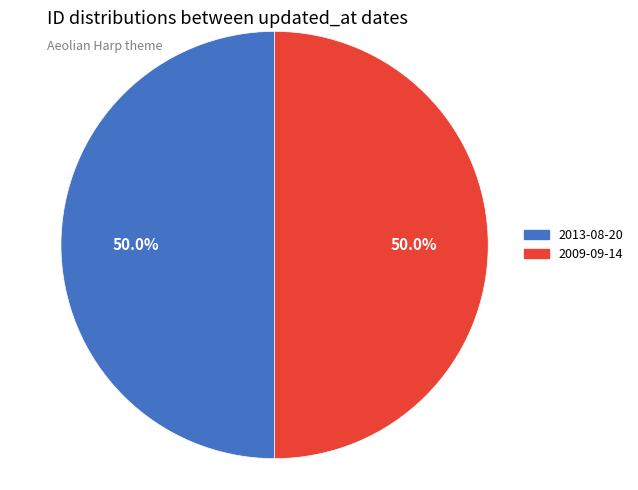

How many segments does this pie chart have?

2